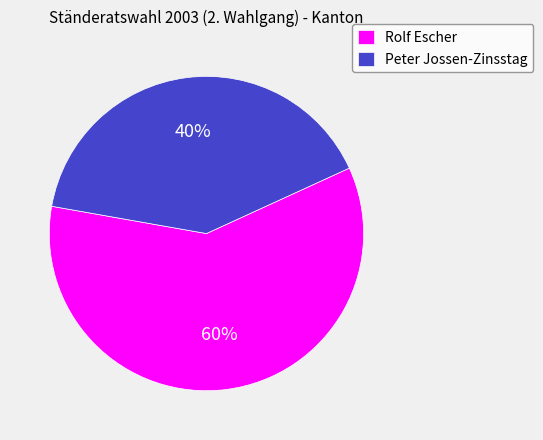

Combined, do Peter Jossen-Zinsstag and Rolf Escher account for over 50%?

Yes